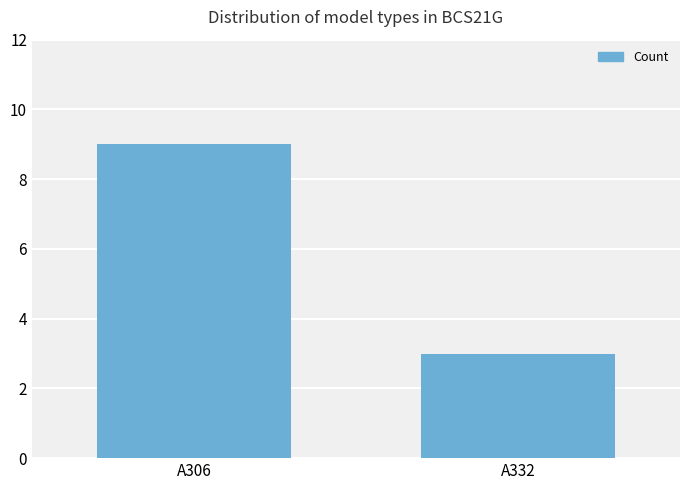

What is the change in value from A306 to A332?

-6